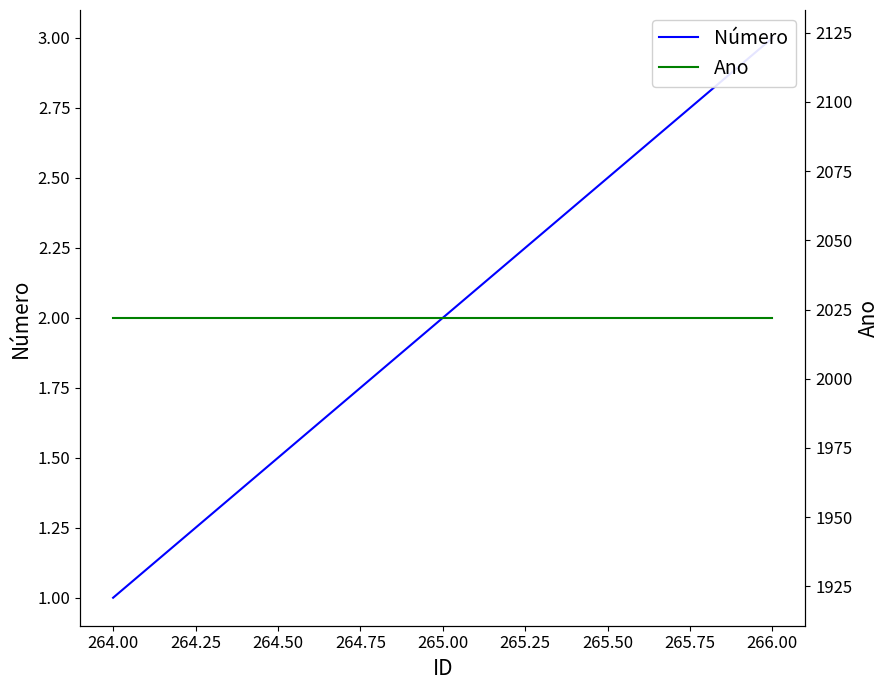

Is this an area chart (filled region under the line)?

No